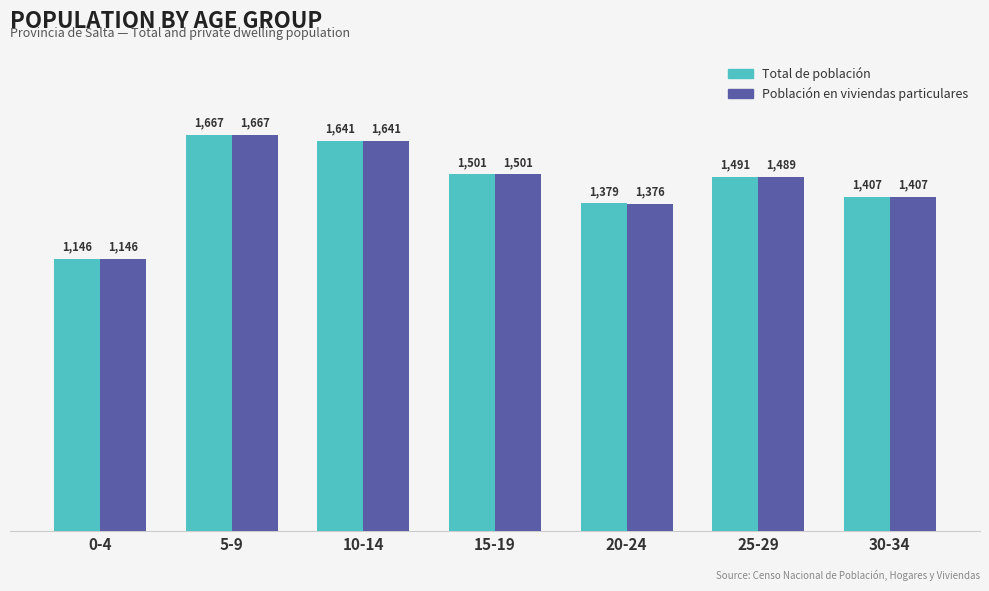

List the series in order of their overall mean, highest first.

Total de población, Población en viviendas particulares